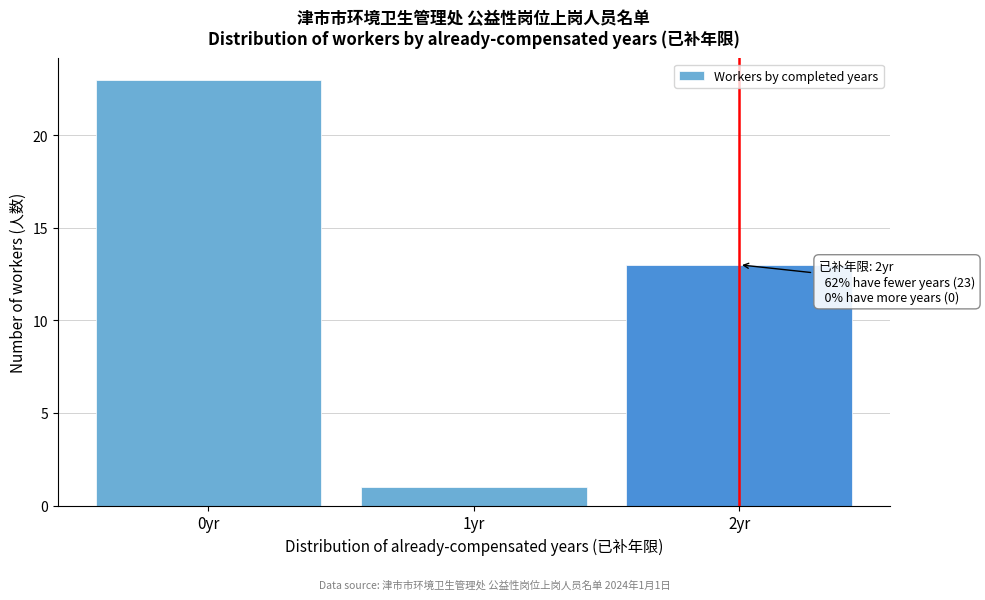

Reading left to right, transcribe all the data shown in this chart.

0yr=23	1yr=1	2yr=13